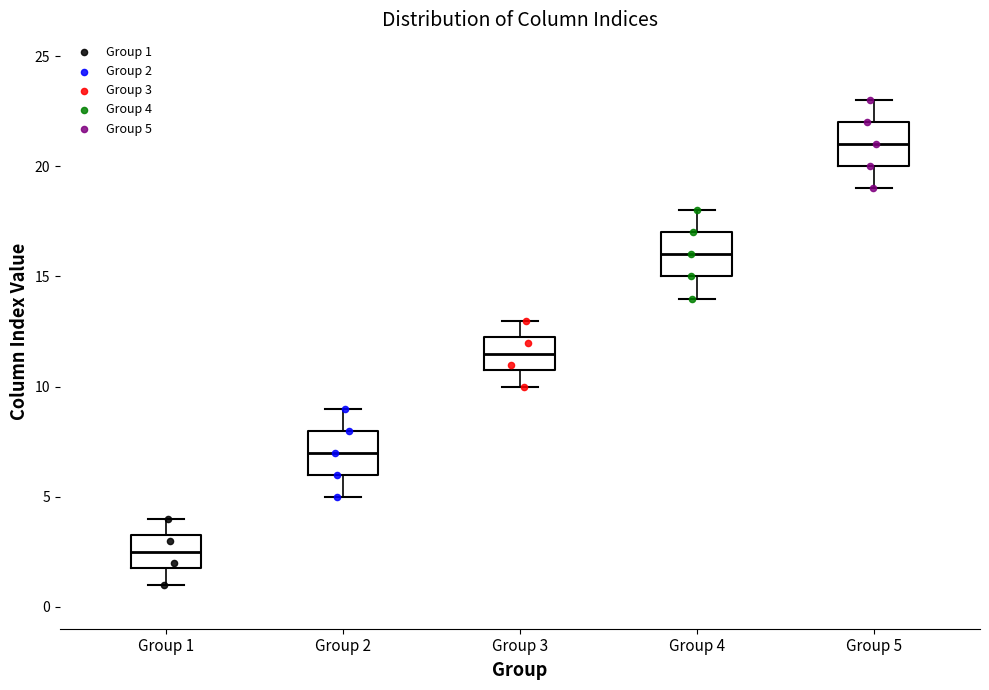

Reading left to right, read every box against the y-axis: the position of its median line, the range the box covers, and the ends of its whiskers. The values are not printed on the chart, so give them approximately, as read against the axis.

Group 1: median 2.5, box 2.0 to 3.5, whiskers 1.0 to 4.0
Group 2: median 7.0, box 6.0 to 8.0, whiskers 5.0 to 9.0
Group 3: median 11.5, box 11.0 to 12.5, whiskers 10.0 to 13.0
Group 4: median 16.0, box 15.0 to 17.0, whiskers 14.0 to 18.0
Group 5: median 21.0, box 20.0 to 22.0, whiskers 19.0 to 23.0